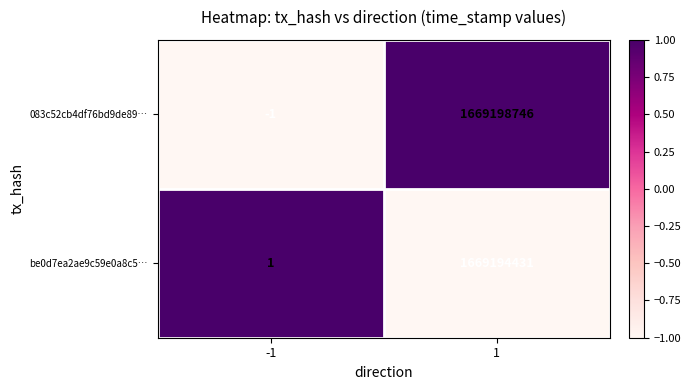

True or false: be0d7ea2ae9c59e0a8c5… has a value of 447851388 at 1.

False